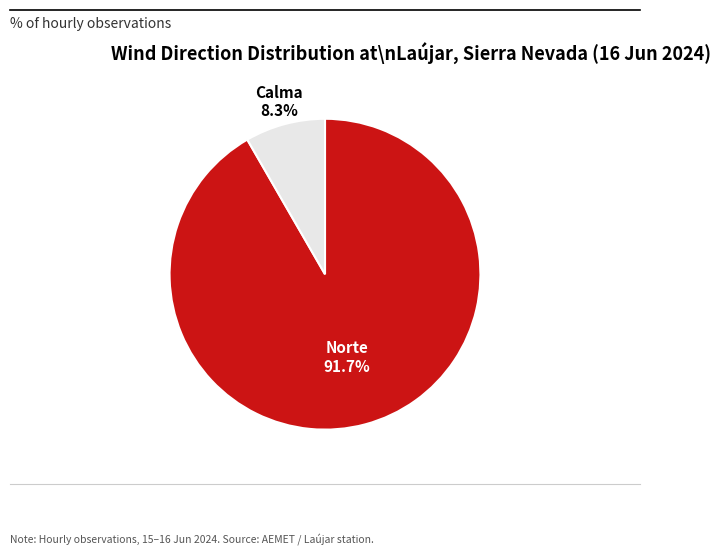

Count the number of slices in the pie.

2